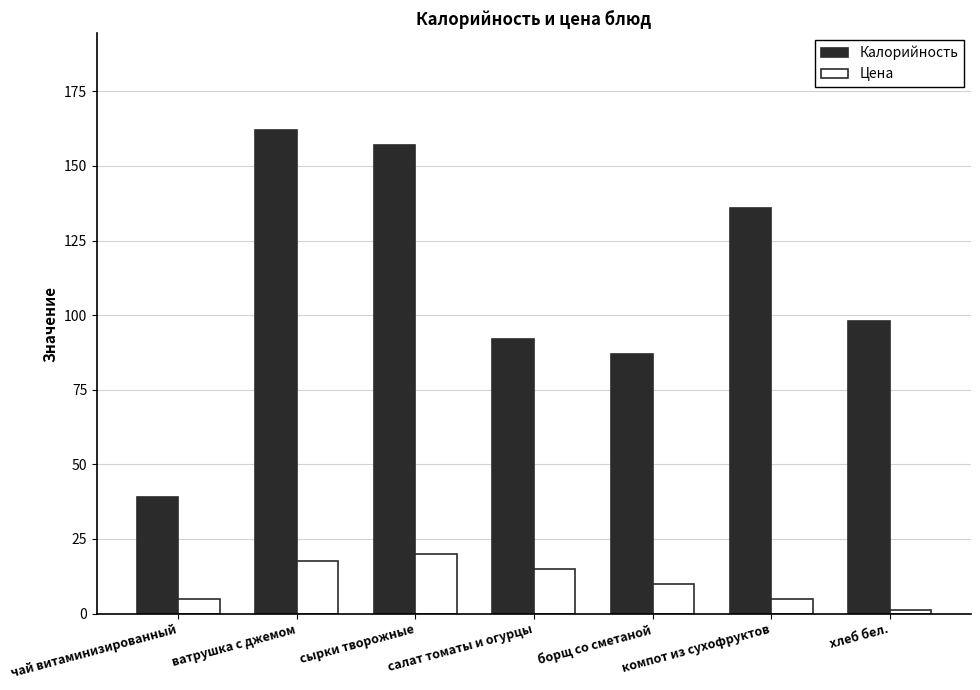

Reading left to right, what are all the values shown in this chart?

Калорийность: чай витаминизированный=39.0	ватрушка с джемом=162.0	сырки творожные=157.0	салат томаты и огурцы=92.0	борщ со сметаной=87.0	компот из сухофруктов=136.0	хлеб бел.=98.0
Цена: чай витаминизированный=5.0	ватрушка с джемом=17.5	сырки творожные=20.0	салат томаты и огурцы=15.0	борщ со сметаной=10.0	компот из сухофруктов=5.0	хлеб бел.=1.2